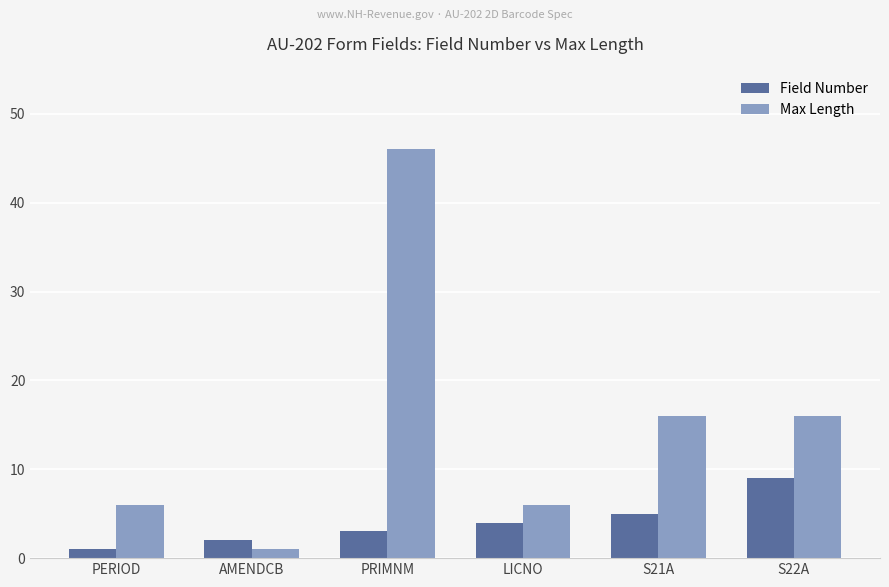

Is it true that Max Length equals 46 at PRIMNM?

True